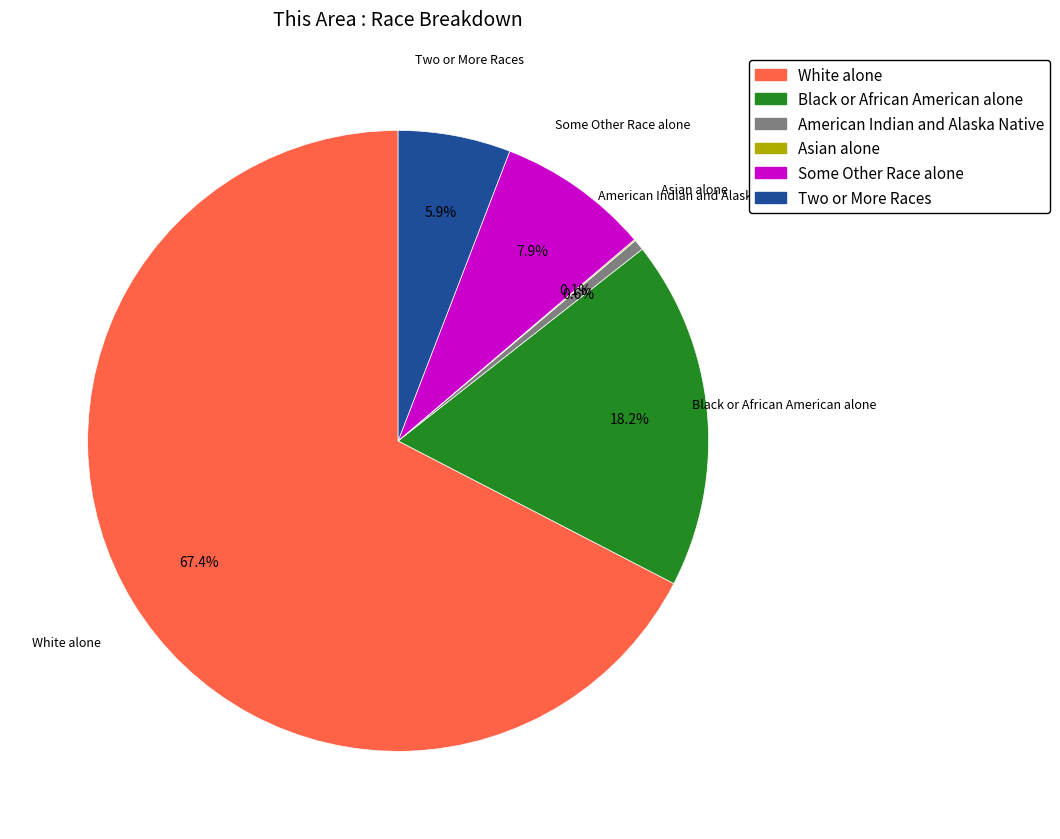

Does any single category account for the majority?

Yes